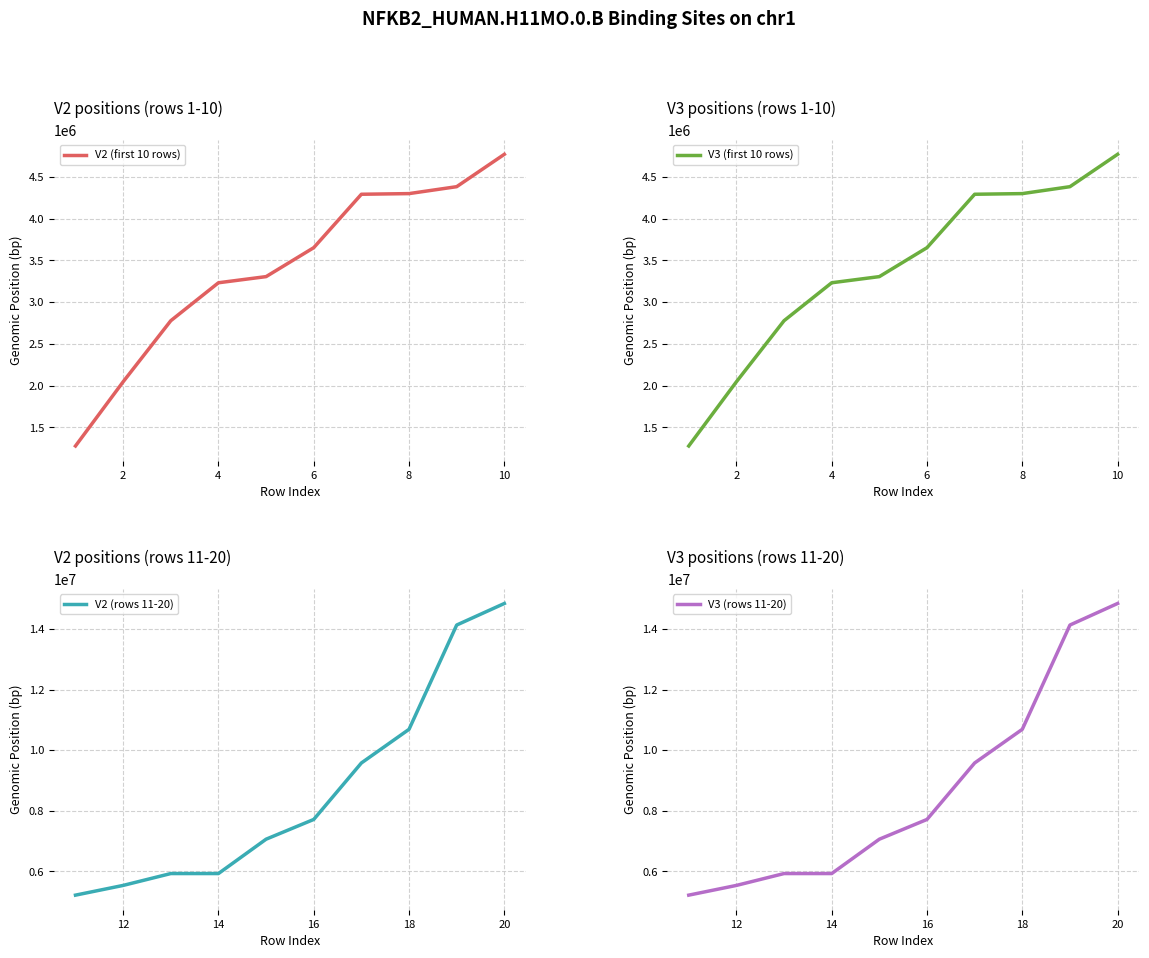

What is the smallest value displayed?

1278538